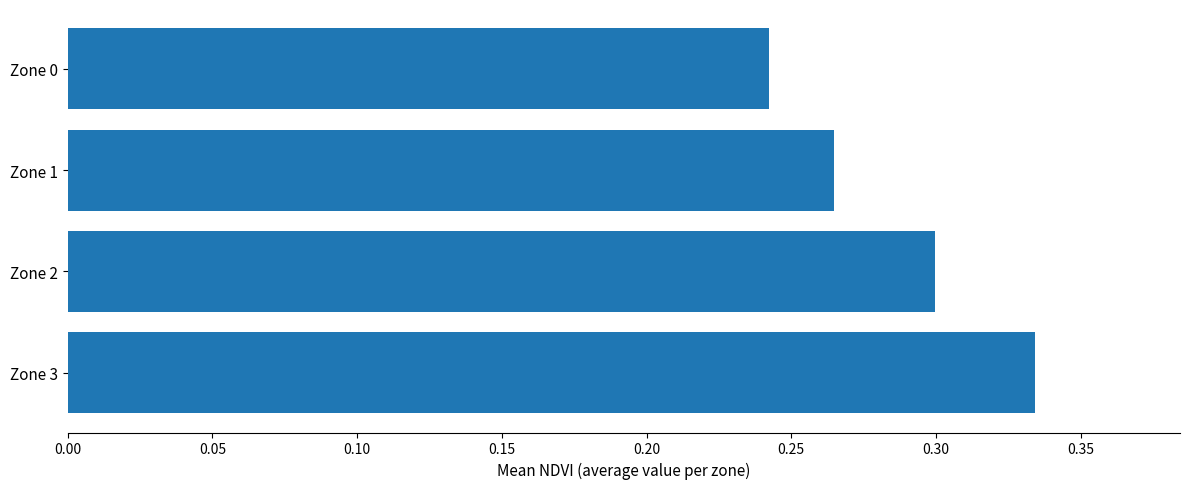

The chart shows a value of 0.3 at Zone 2. True or false?

True